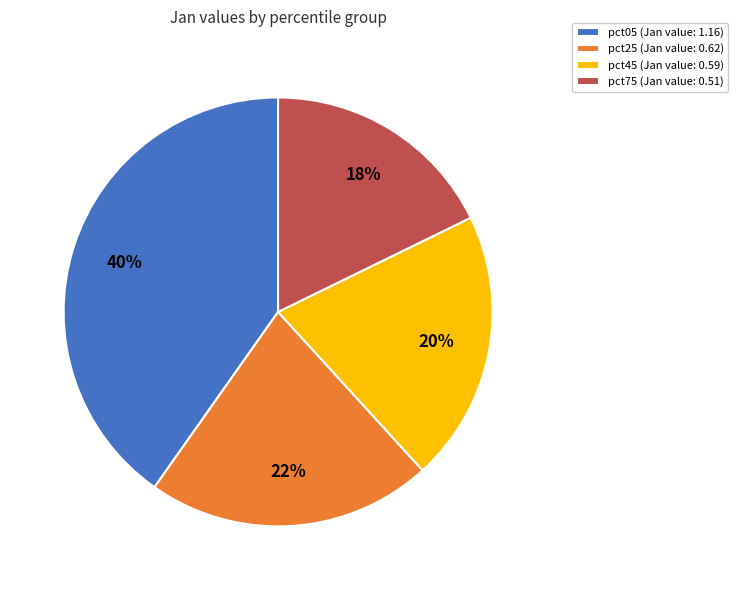

Do pct75 (Jan value: 0.51) and pct05 (Jan value: 1.16) together represent more than half of the pie?

Yes